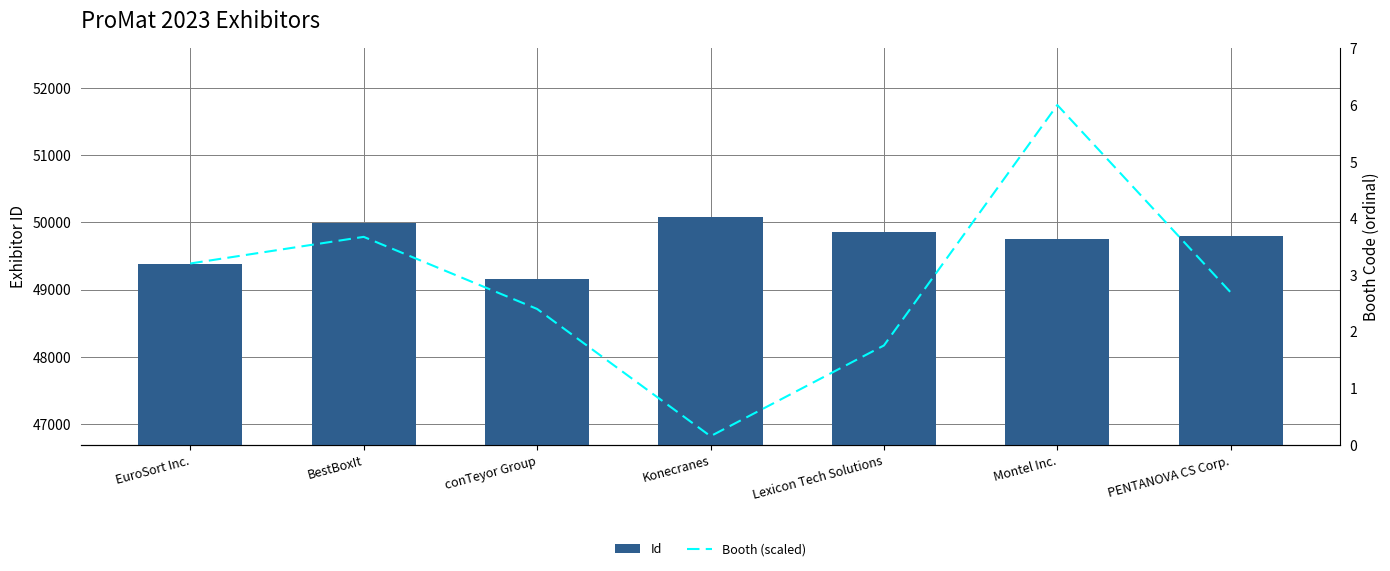

Between BestBoxIt and PENTANOVA CS Corp., which is larger?

BestBoxIt